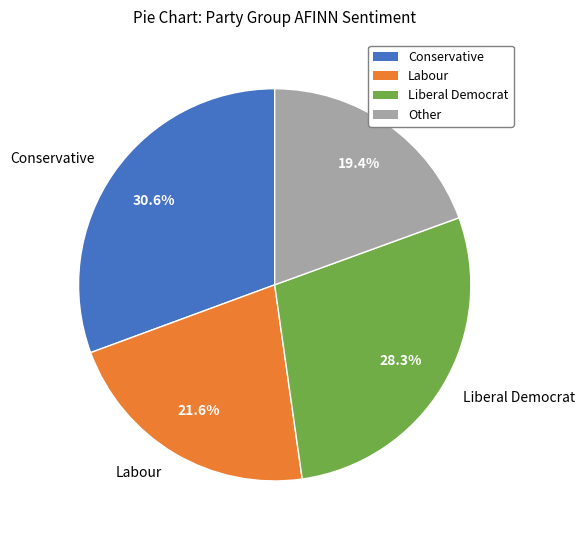

To the nearest percent, what is the difference between the largest and smallest slice percentages?

11%